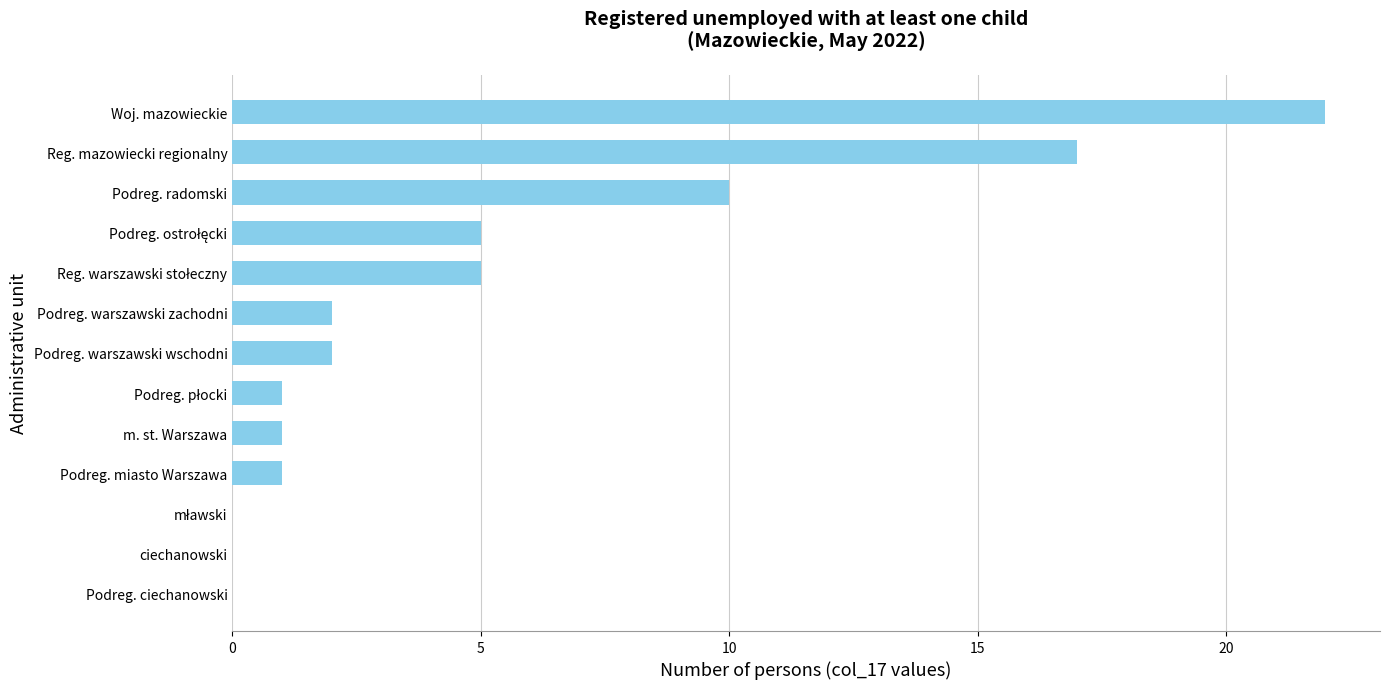

Between Podreg. warszawski wschodni and ciechanowski, which is larger?

Podreg. warszawski wschodni